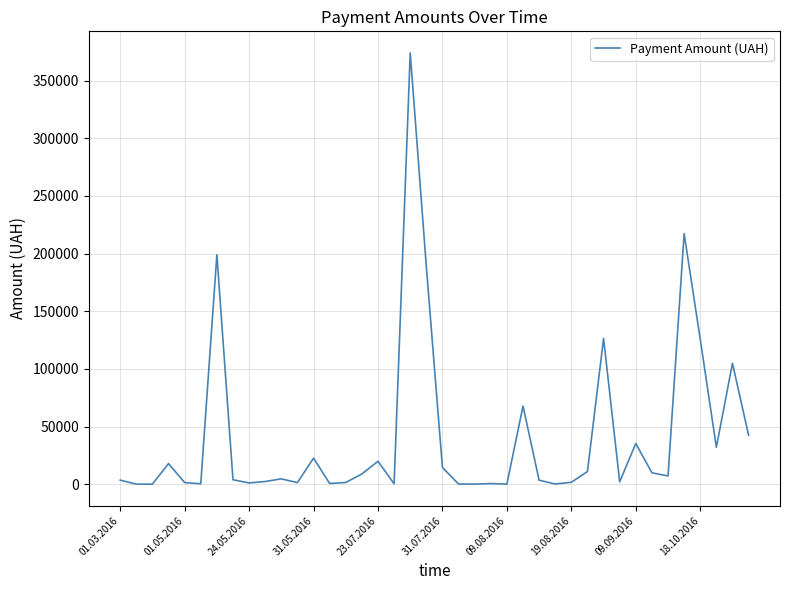

What is the minimum value shown in the chart?

81.5